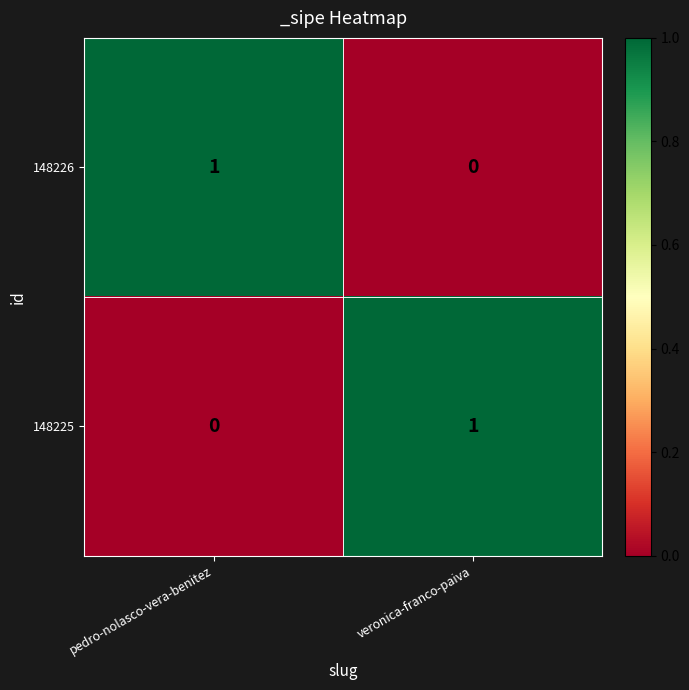

Read the 148226 value at pedro-nolasco-vera-benitez.

1